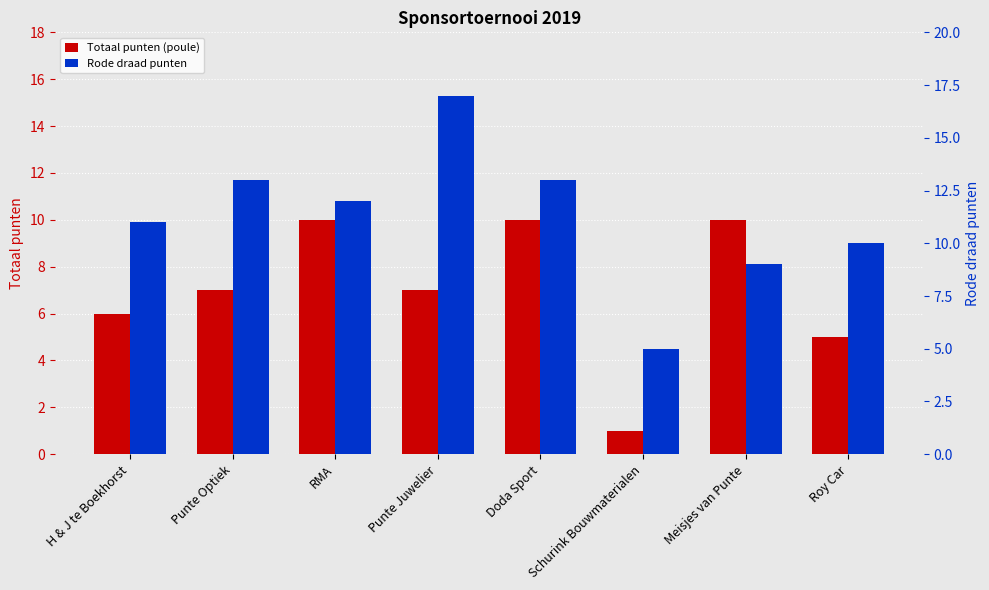

Between H & J te Boekhorst and RMA, which series saw the biggest shift?

Totaal punten (poule)